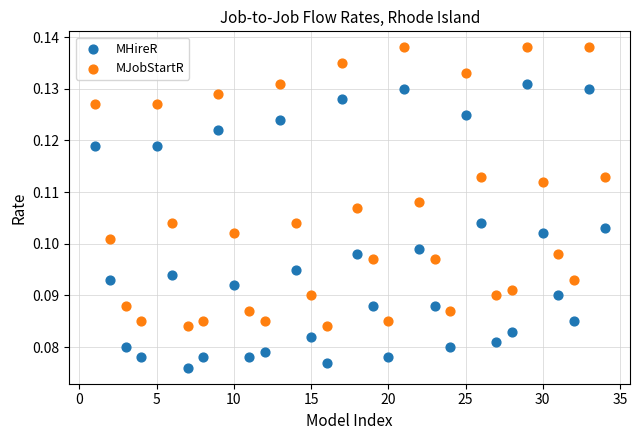

What is the X range (max minus min) for the scatter plot?

33.0